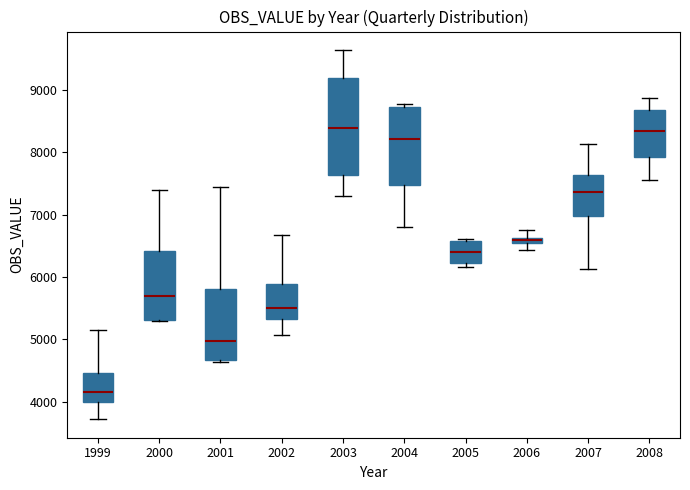

Which box has the lowest median line?

1999